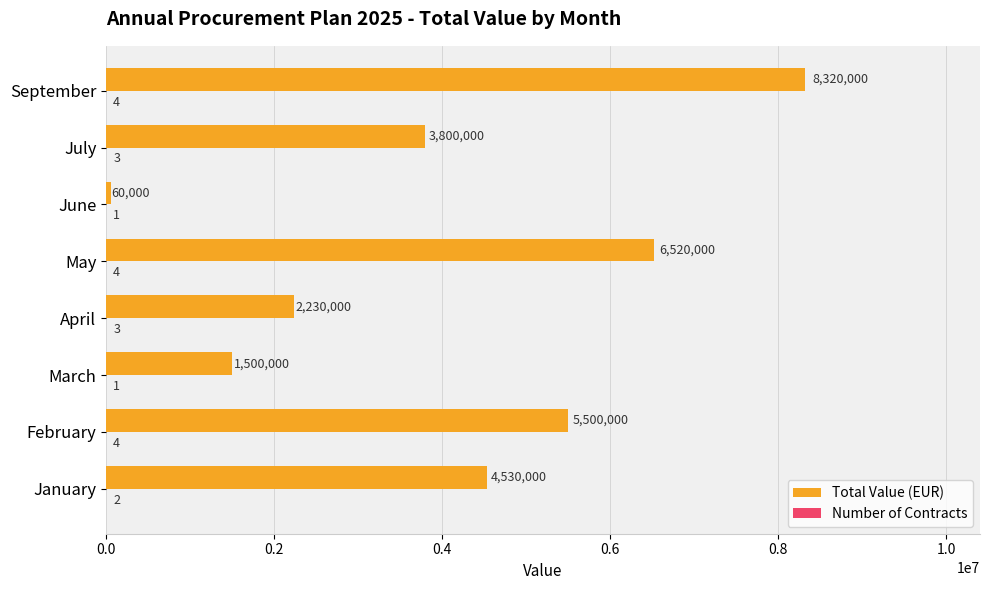

At which label is Total Value (EUR) closest to 4190000?

January